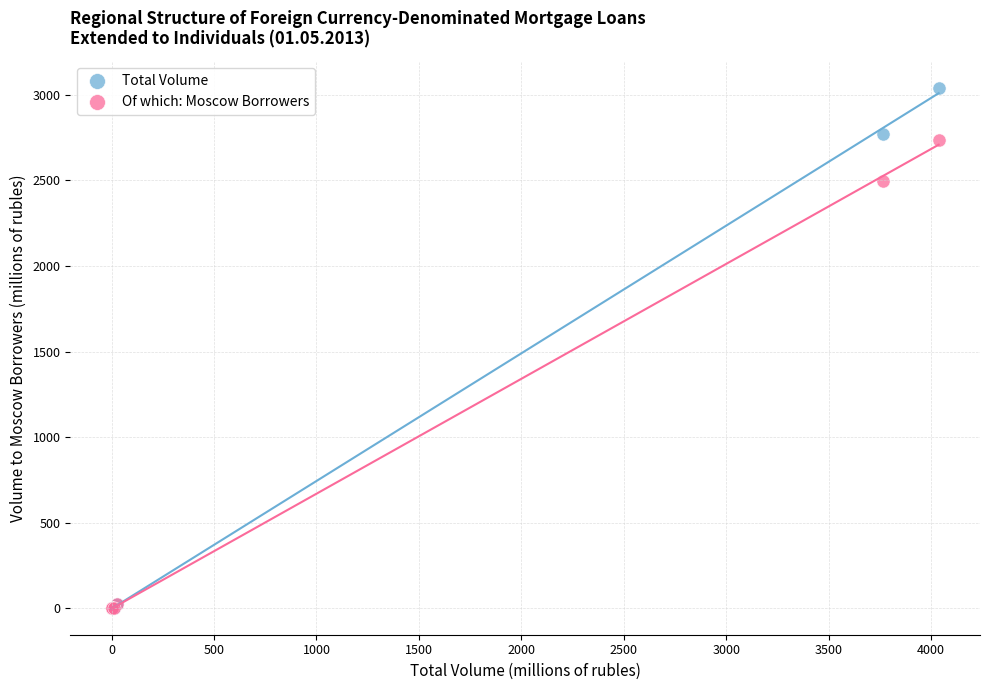

Across all series, what Y value is closest to 1521?

2494.8